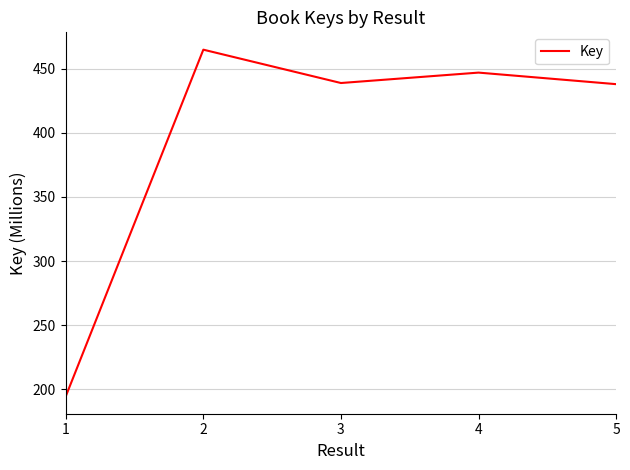

Is it true that the value at 3 is 191.1?

False